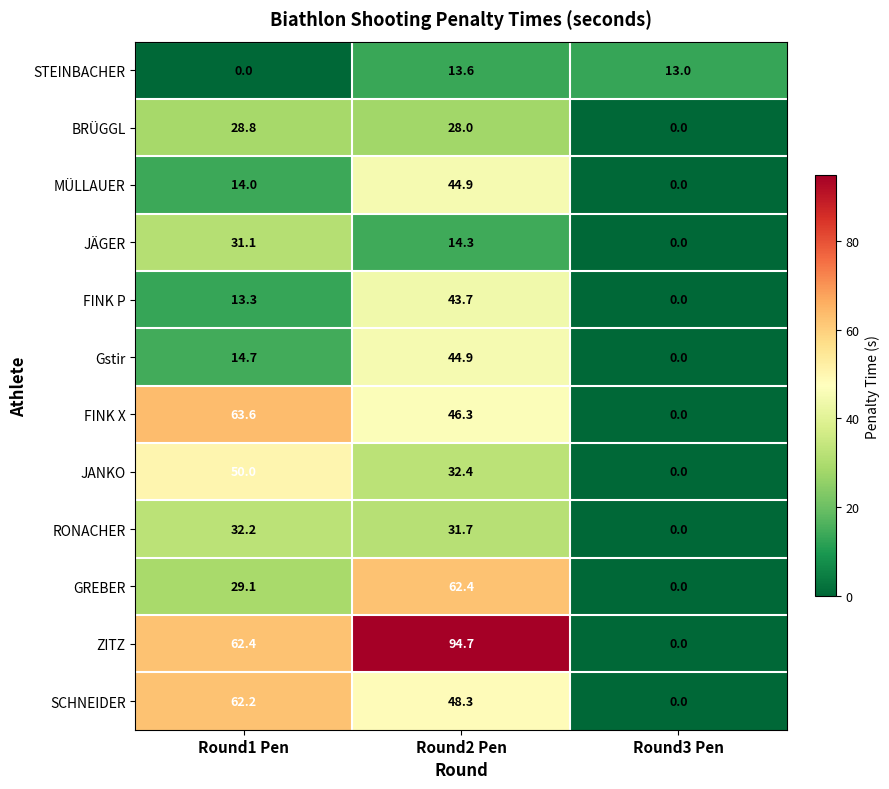

What is the highest value of the JANKO series?

50.0